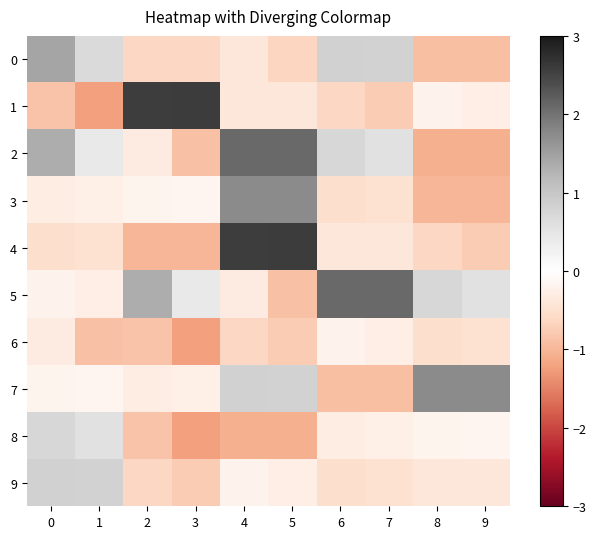

What is the smallest value displayed?

-1.2